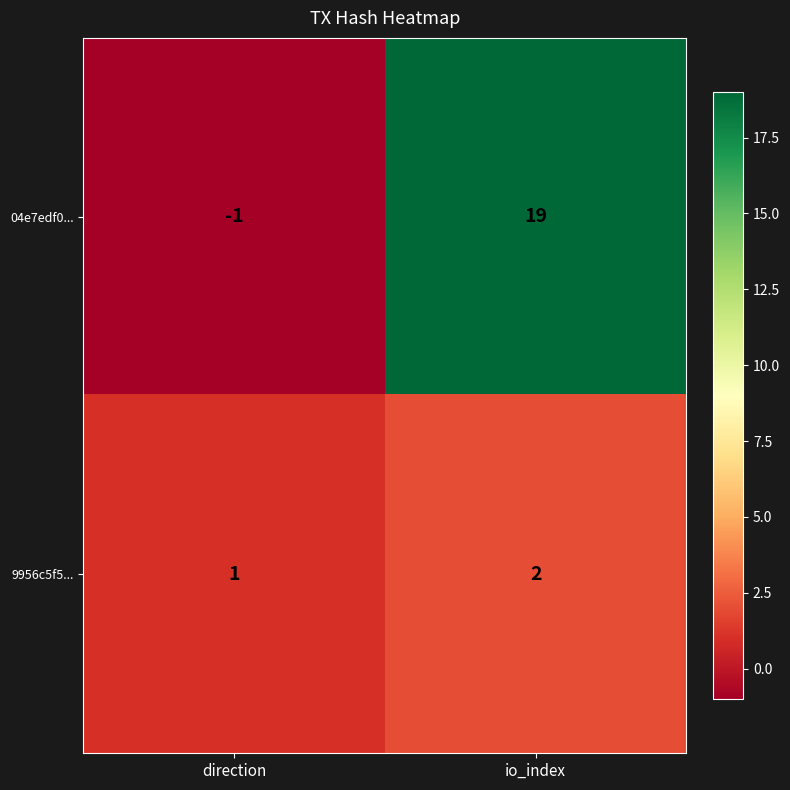

Reading right to left, extract all data points from this chart.

04e7edf0...: 19	-1
9956c5f5...: 2	1